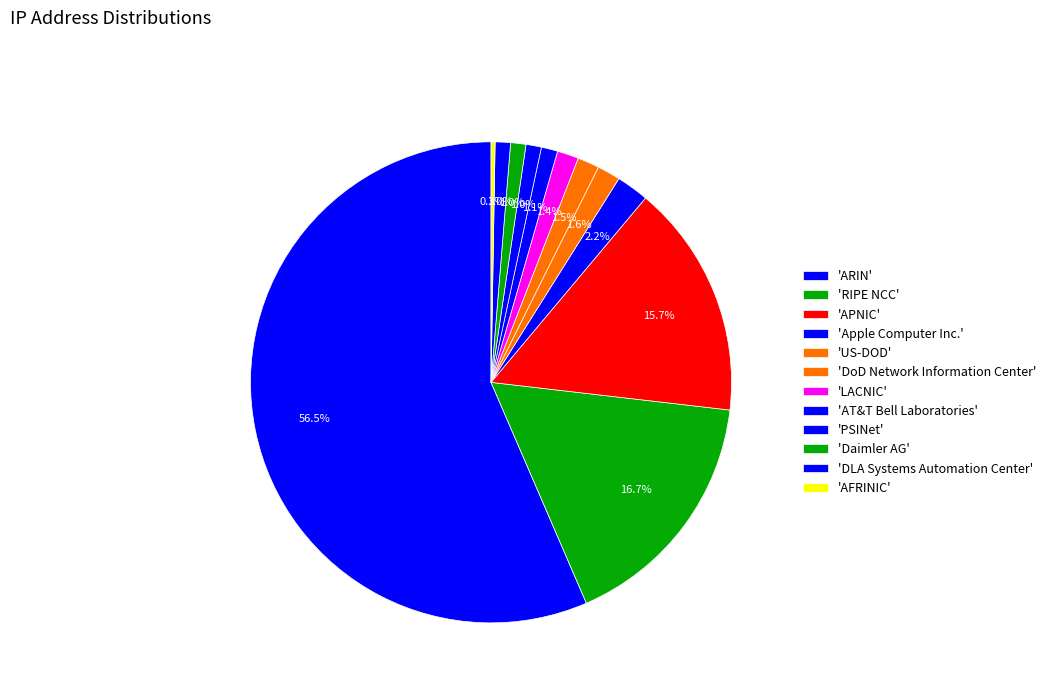

To the nearest percent, what is the difference between the largest and smallest slice percentages?

56%